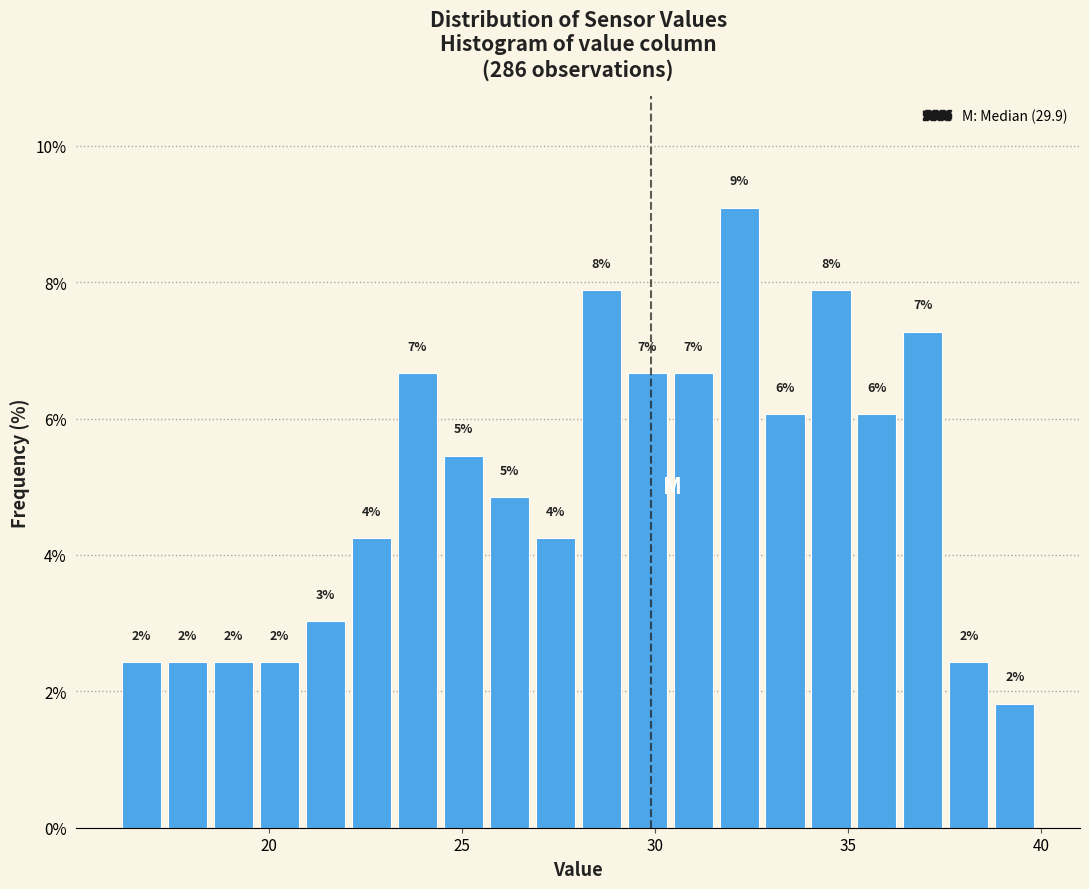

Read against the x-axis, roughly where is the centre of the tallest bar?

32.0